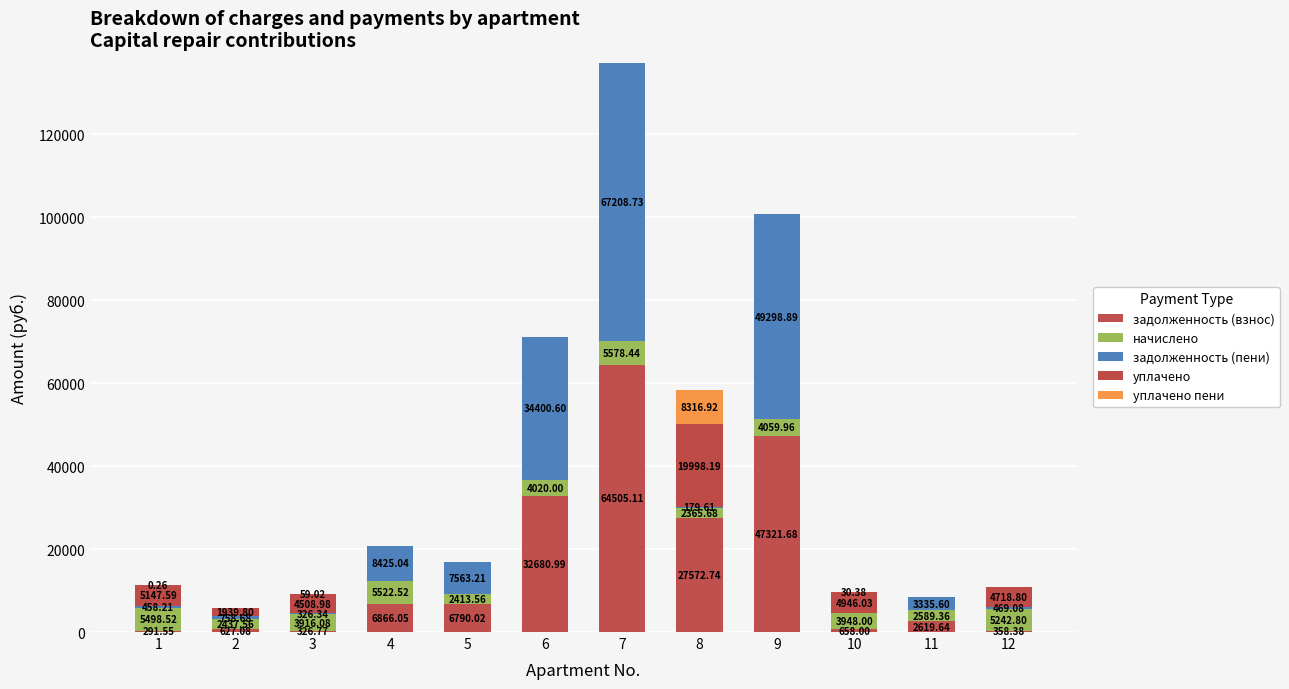

How many distinct data groups are displayed?

5